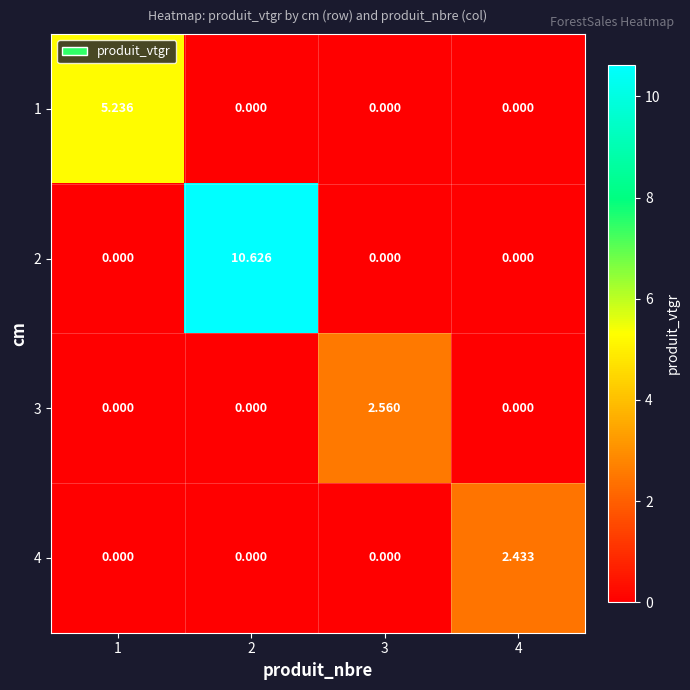

Which has a higher value, 4 or 3?

4